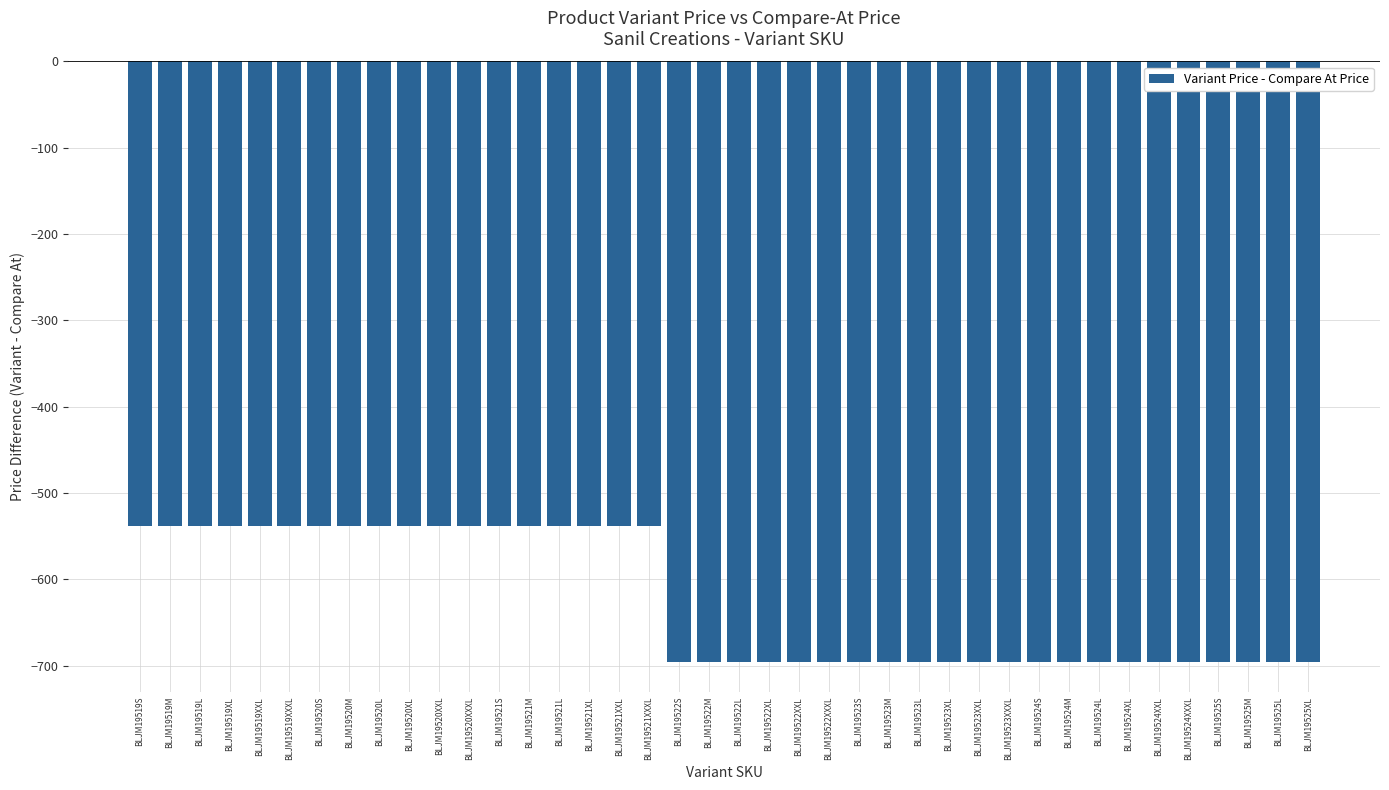

What position from the left is BLJM19525S?

37